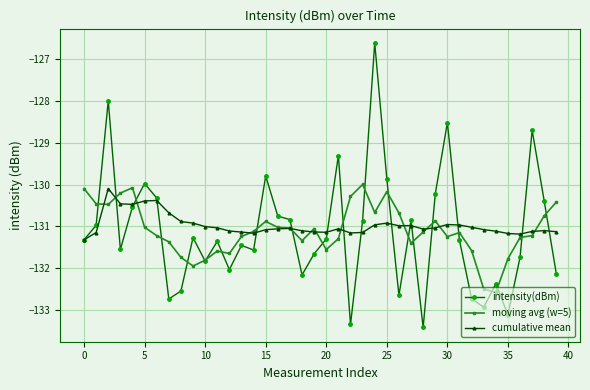

What is the value of the moving avg (w=5) point at the 36th from the left?

-131.8